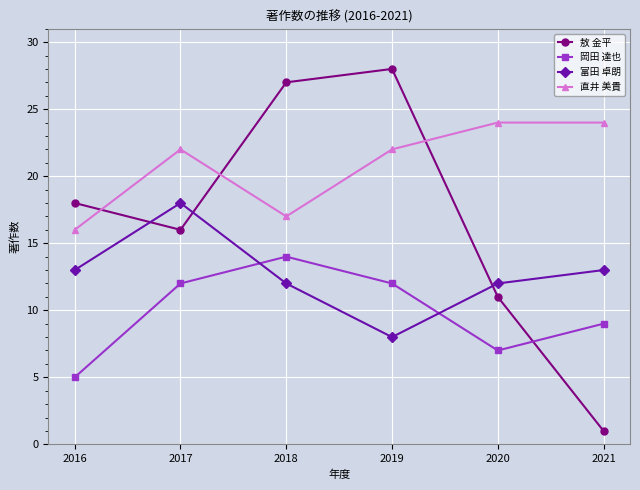

True or false: 敖 金平 has a value of 1 at 2021.

True